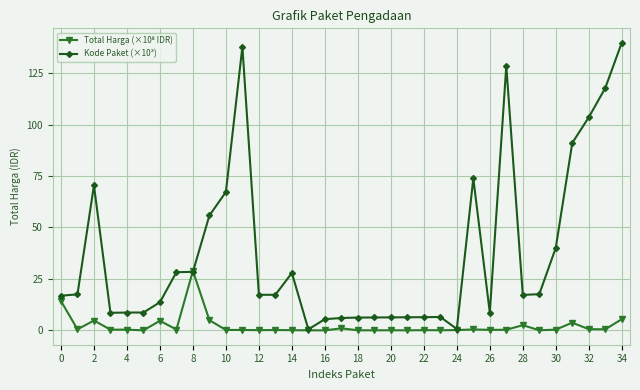

Which series has the largest range (max minus min)?

Kode Paket (×10³)